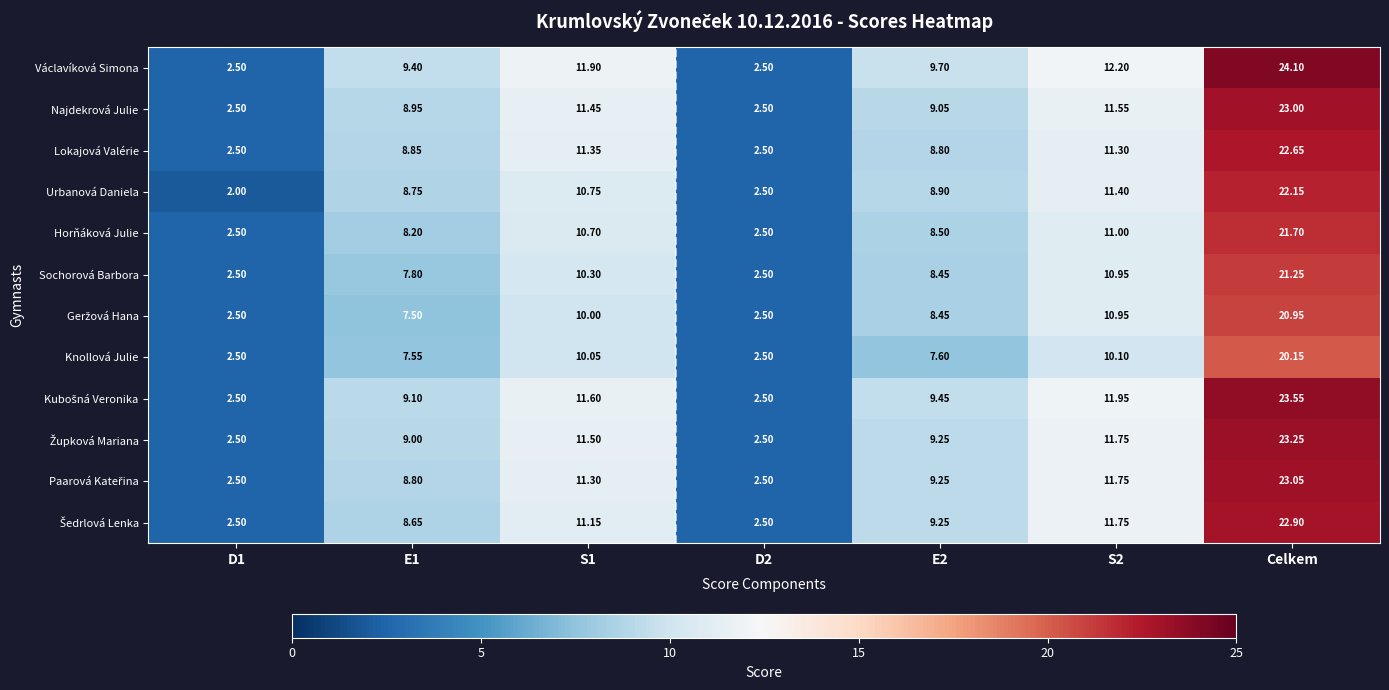

At how many categories does at least one series exceed 11?

3